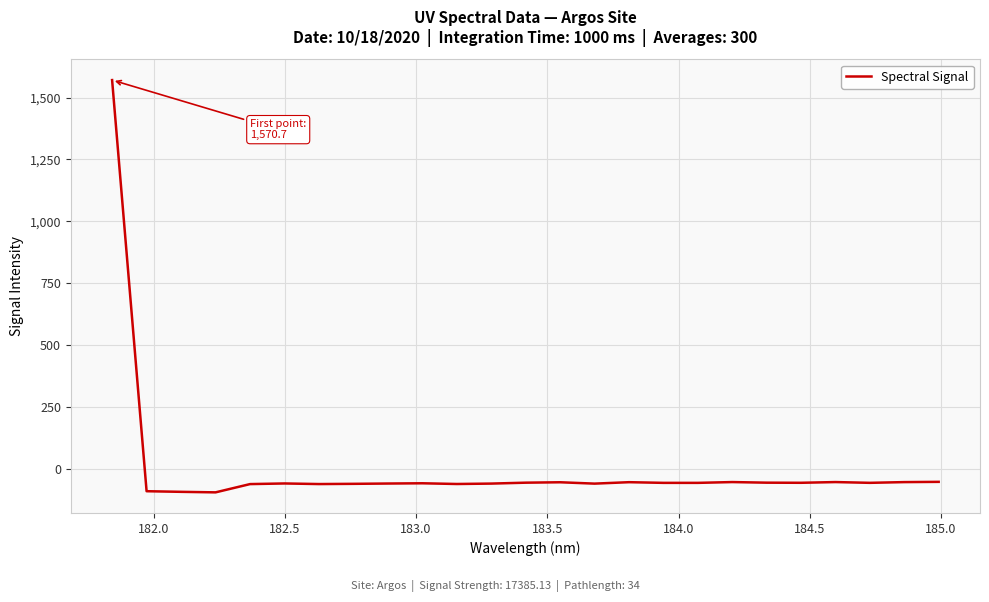

What is the difference between the maximum and minimum values?

1665.7